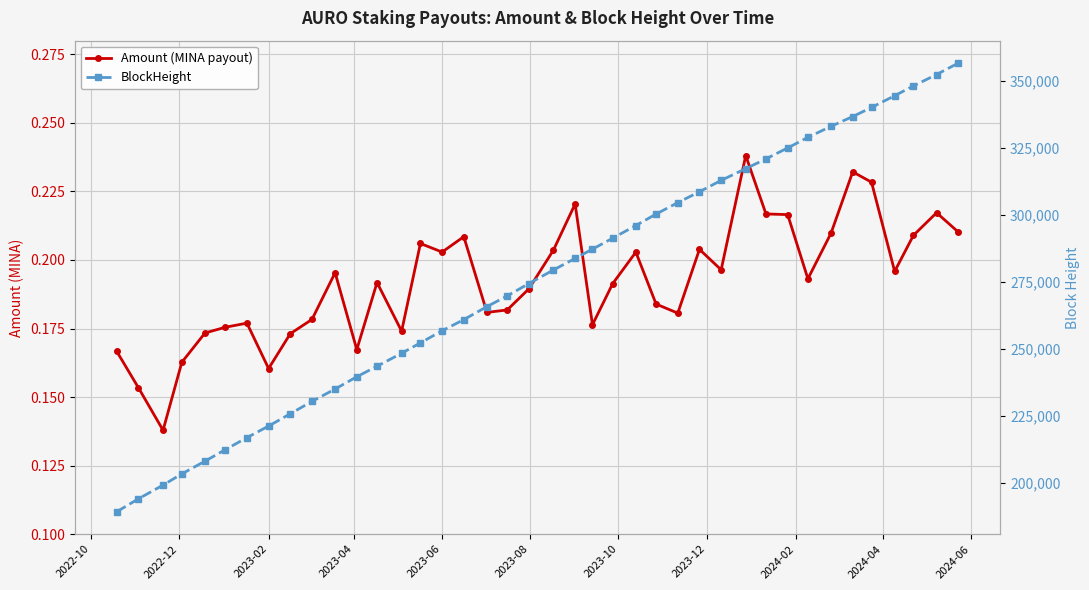

What is the difference between the maximum and second lowest values in the BlockHeight series?

162324.0